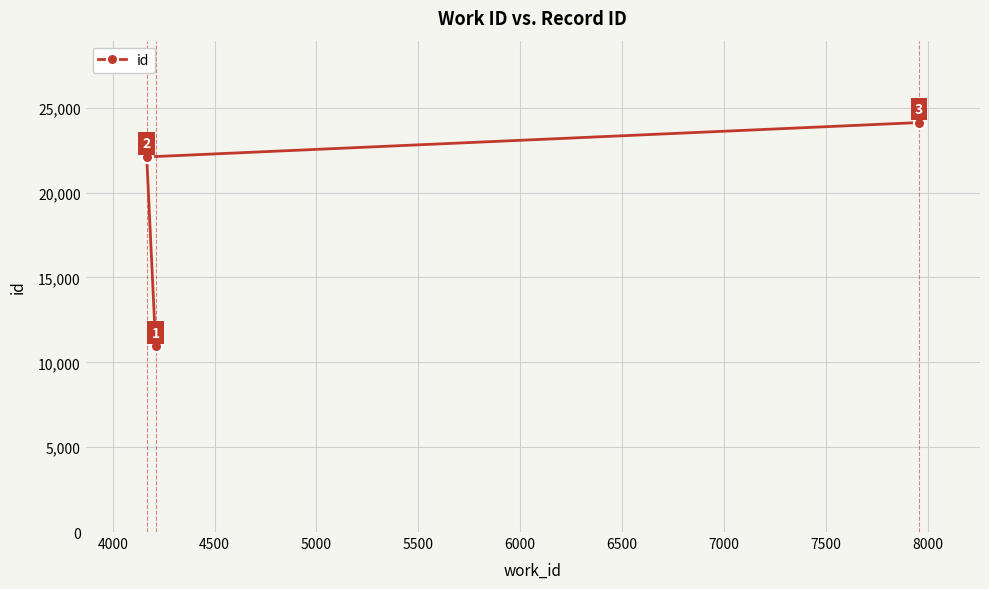

What is the maximum value shown in the chart?

24129